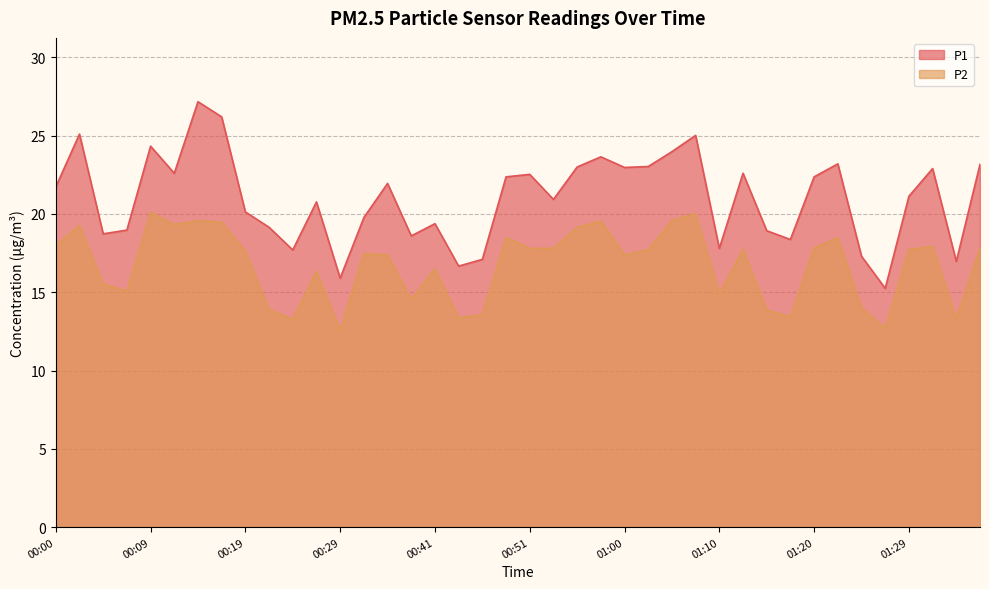

Is the value of P1 at 00:31 greater than the value of P2 at 00:00?

Yes